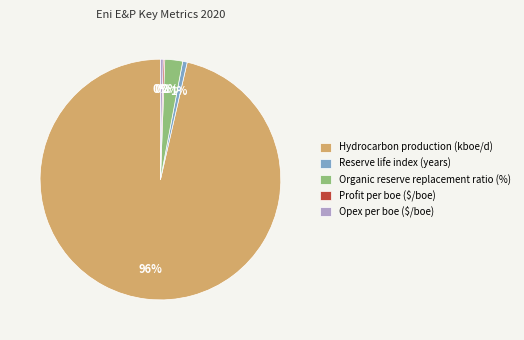

What is the largest slice in the pie chart?

Hydrocarbon production (kboe/d)